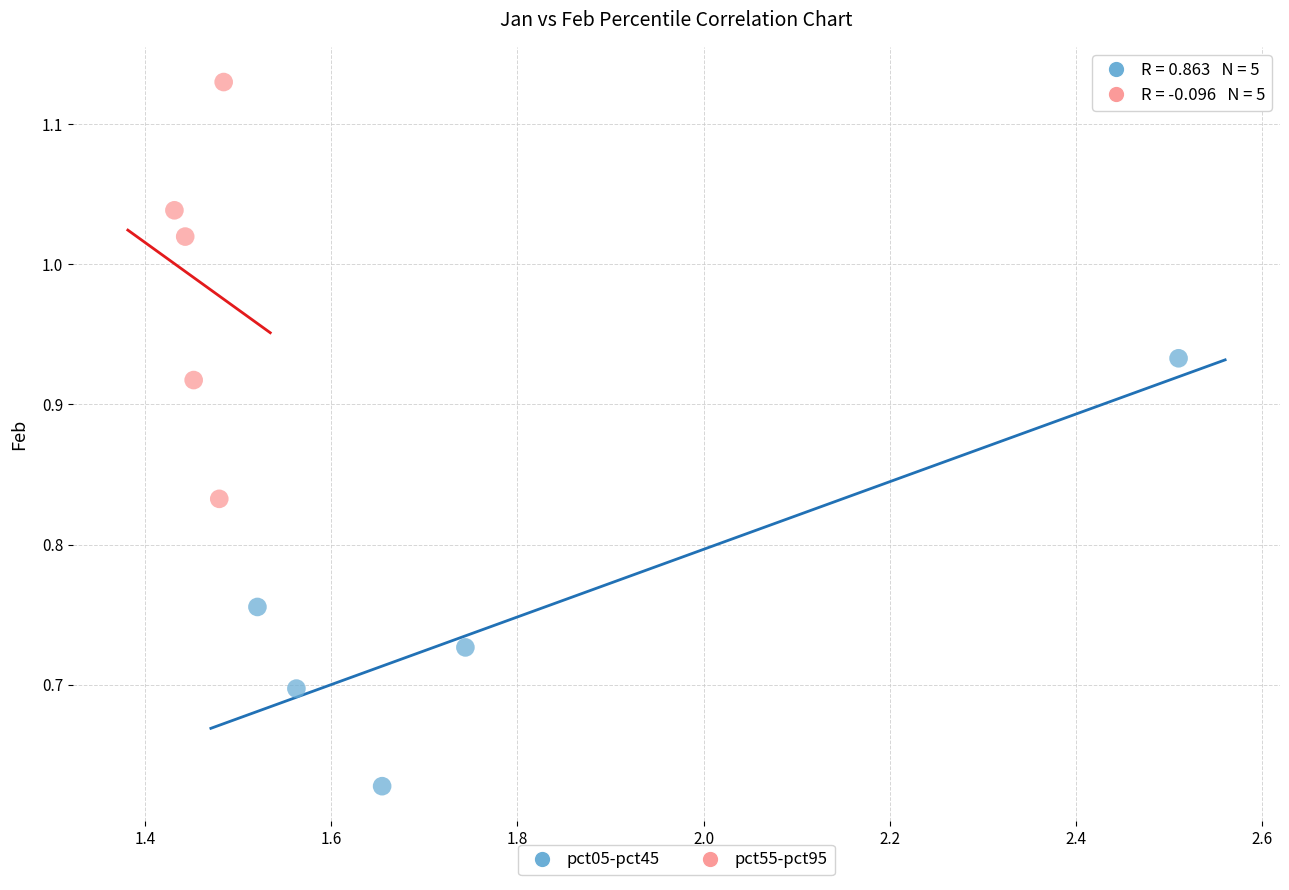

Which series has the largest Y range (max minus min)?

pct05-pct45